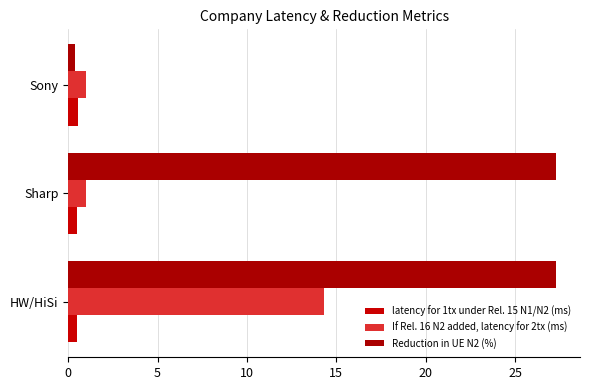

Reading right to left, what are all the values shown in this chart?

latency for 1tx under Rel. 15 N1/N2 (ms): 0.6	0.5	0.5
If Rel. 16 N2 added, latency for 2tx (ms): 1.0	1.0	14.3
Reduction in UE N2 (%): 0.4	27.3	27.3